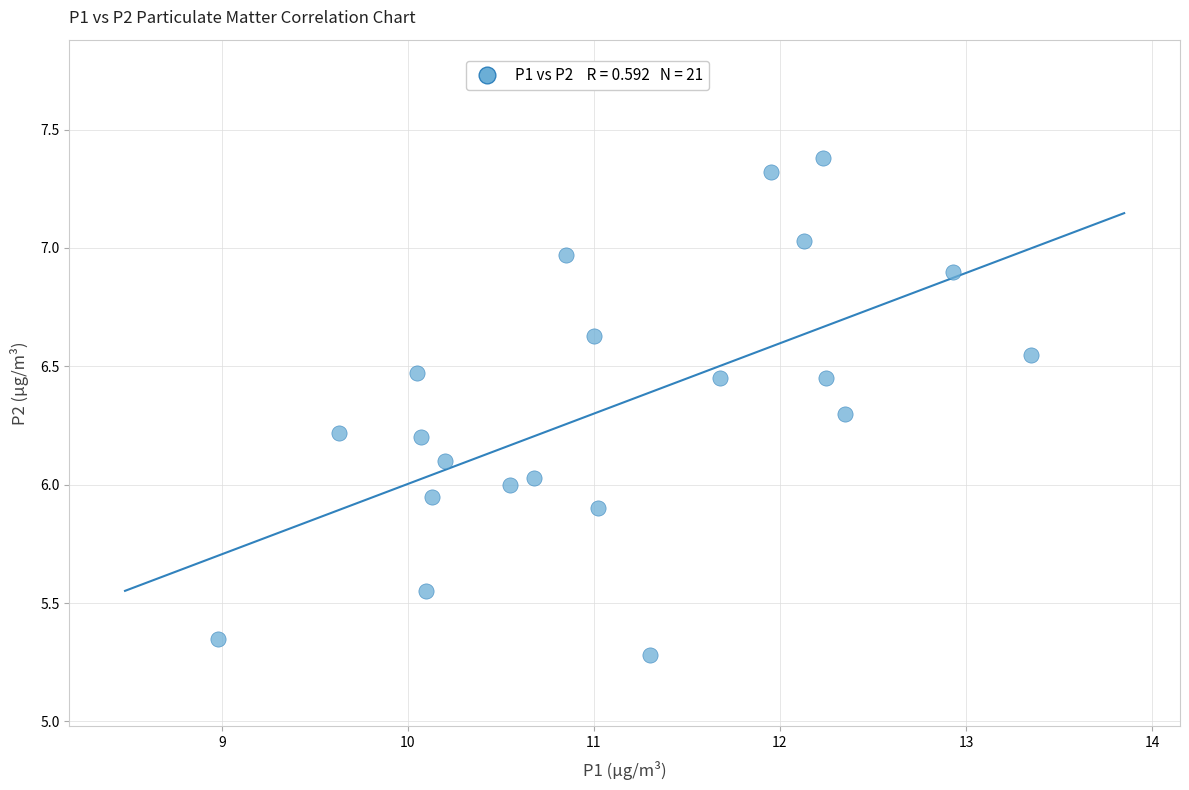

What is the range of Y values (max minus min)?

2.1